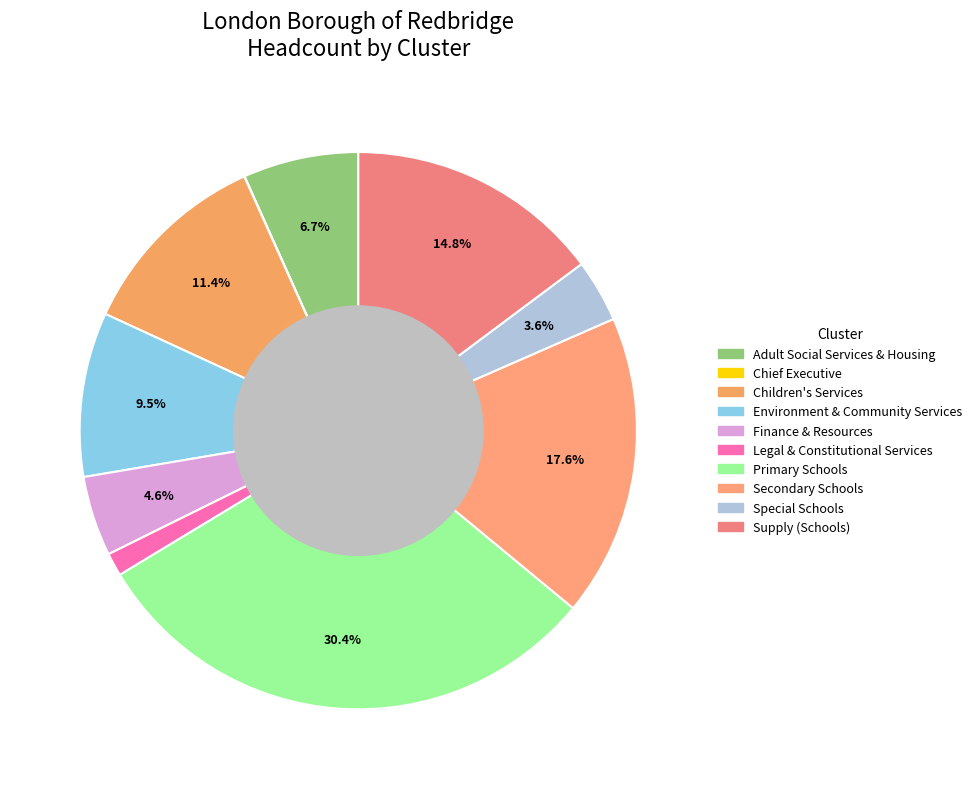

True or false: Adult Social Services & Housing accounts for 1% of the total.

False